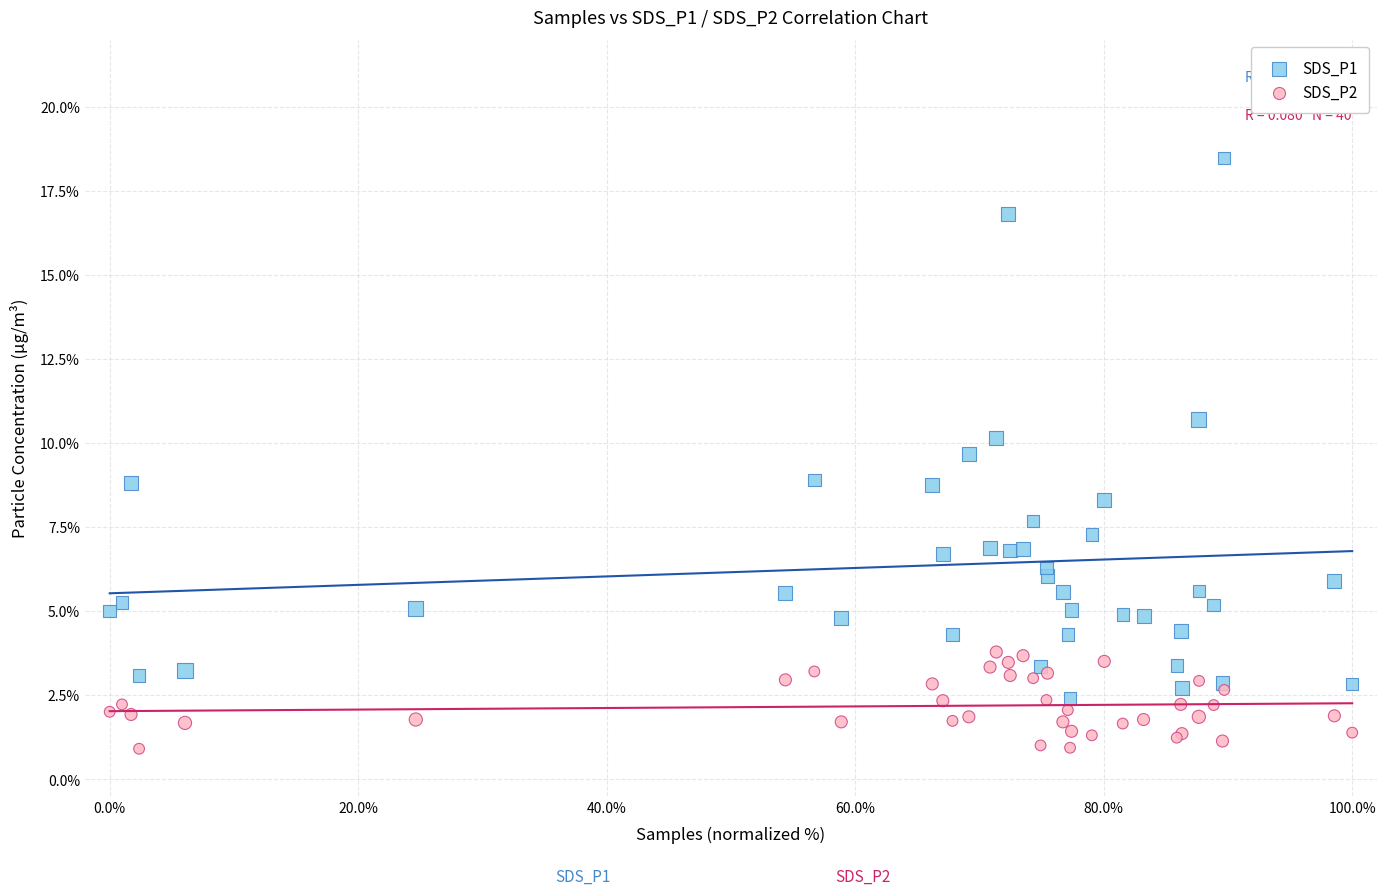

Which series has the widest spread of Y values?

SDS_P1